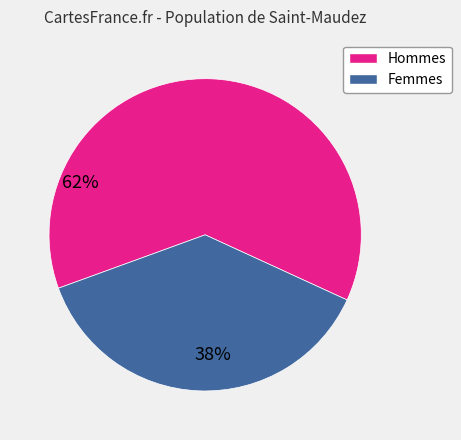

Is there any slice that represents more than half of the pie?

Yes